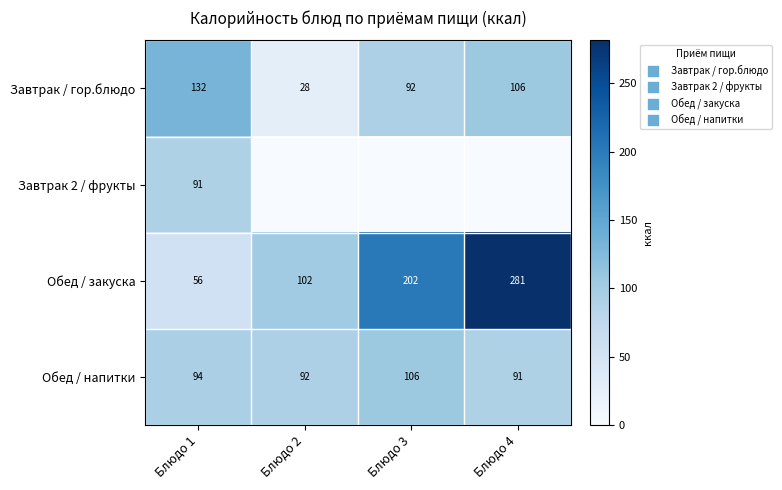

Which category has the lowest value in the Обед / закуска series?

Блюдо 1